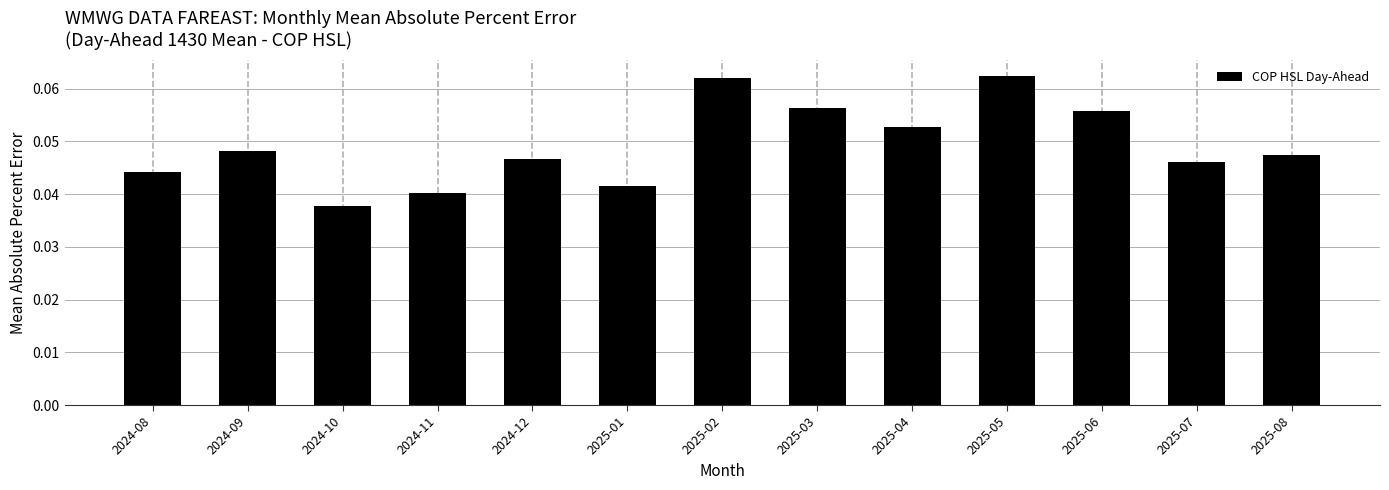

How many values are between 0 and 1?

13